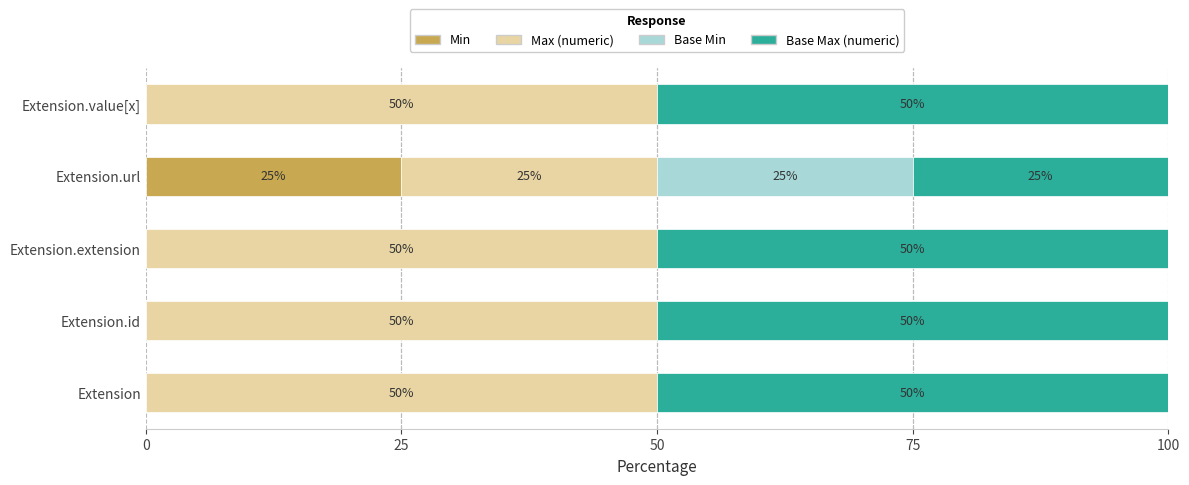

What are all the series names shown in the legend?

Min, Max (numeric), Base Min, Base Max (numeric)